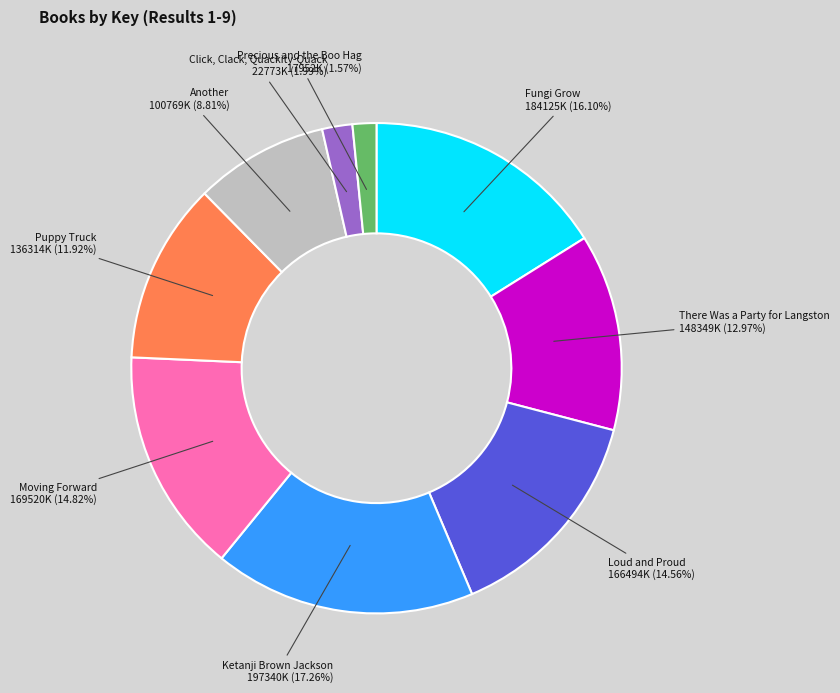

What is the ratio of the value at Loud and Proud to the value at Another?

1.7